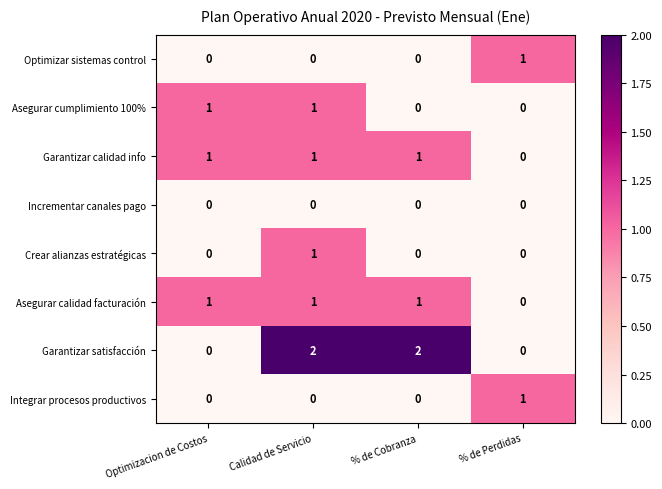

True or false: Crear alianzas estratégicas has a value of 0 at Optimizacion de Costos.

True